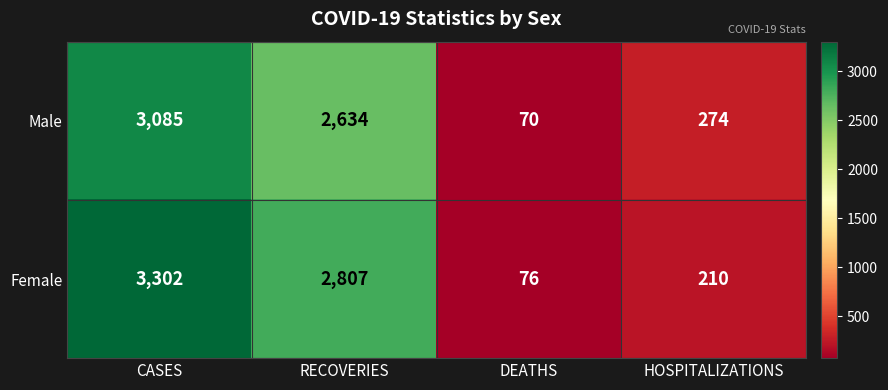

How many distinct data groups are displayed?

2